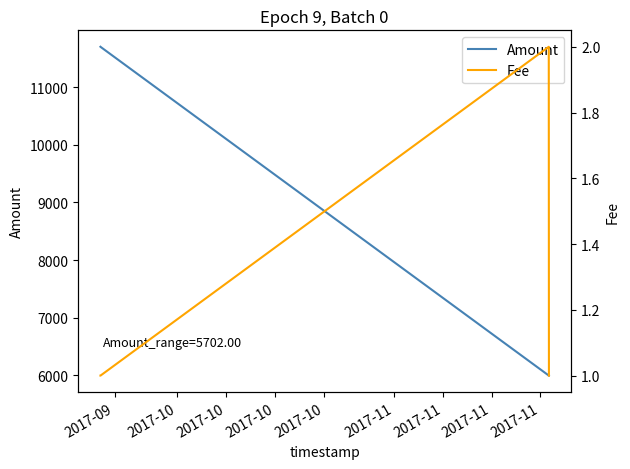

What is the highest value of the Amount series?

11699